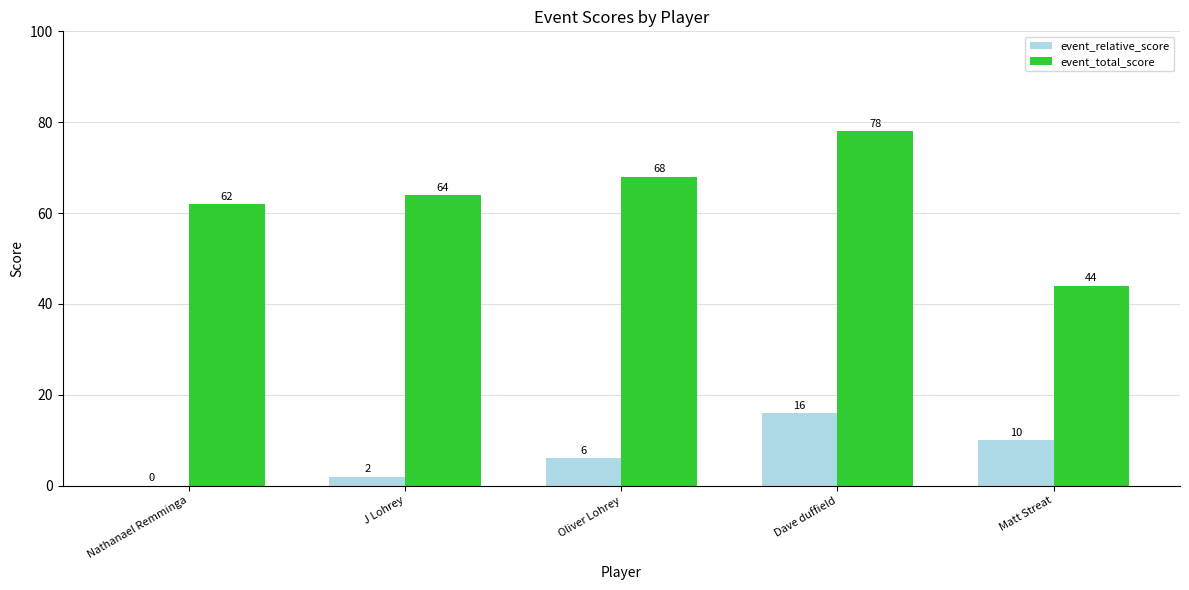

How many values in event_relative_score are above zero?

4